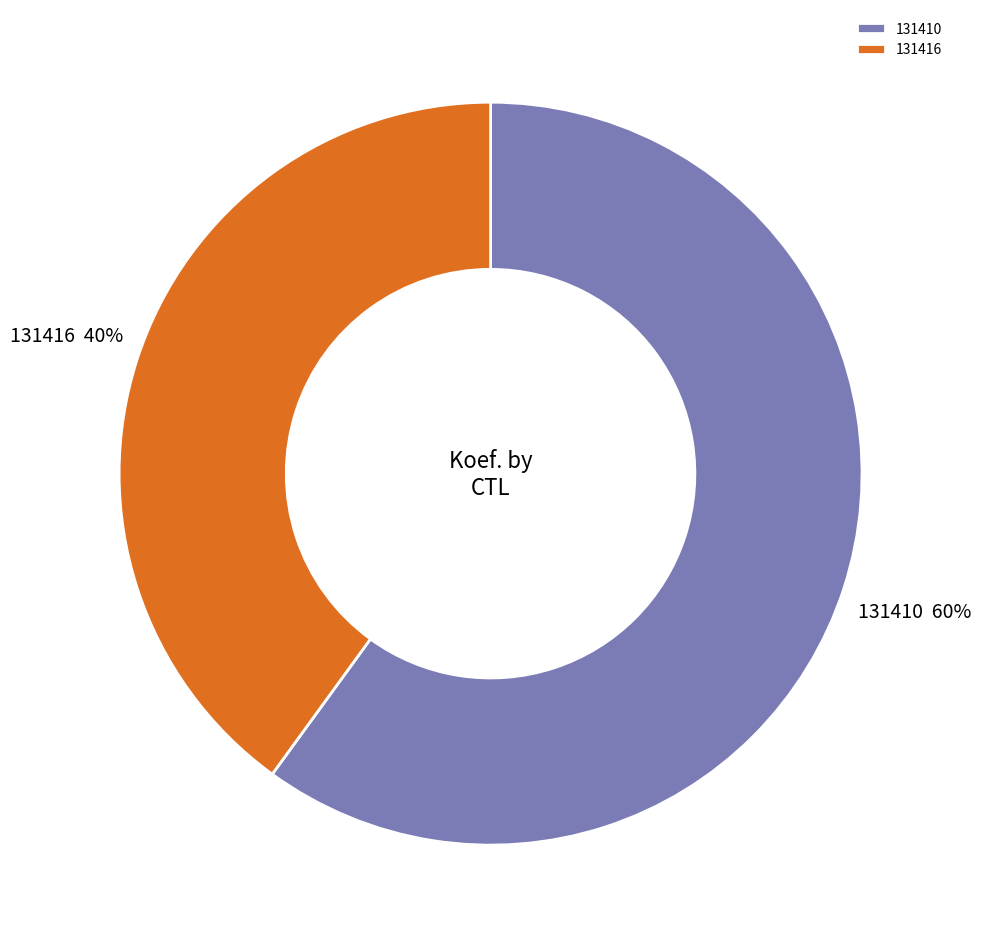

Which slice is the largest?

131410